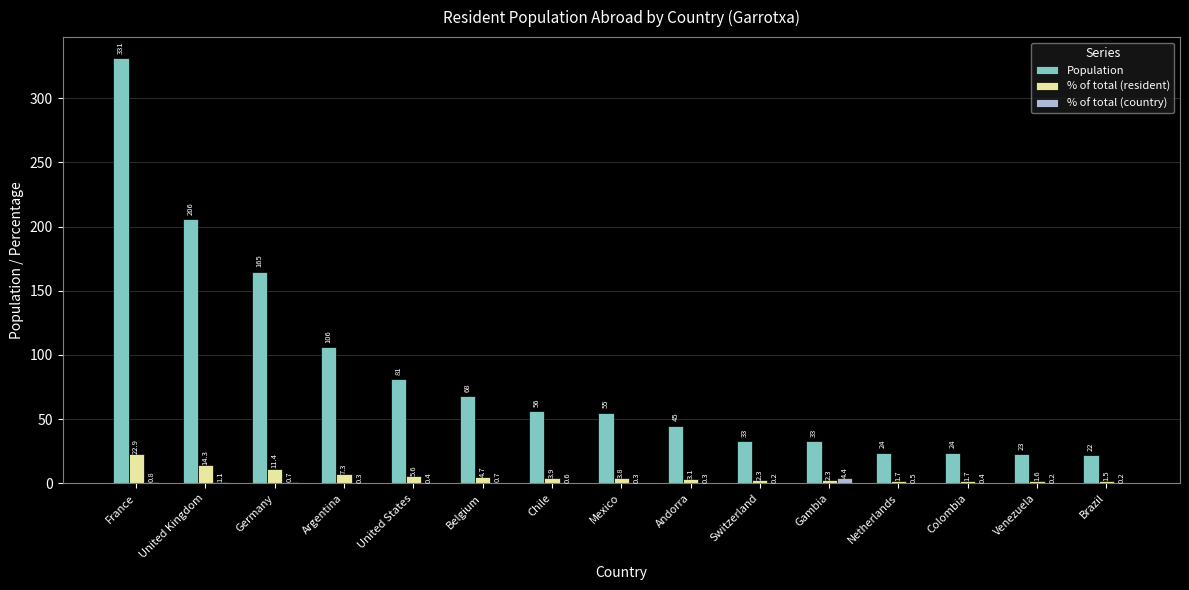

Which series changed the most between France and Venezuela?

Population